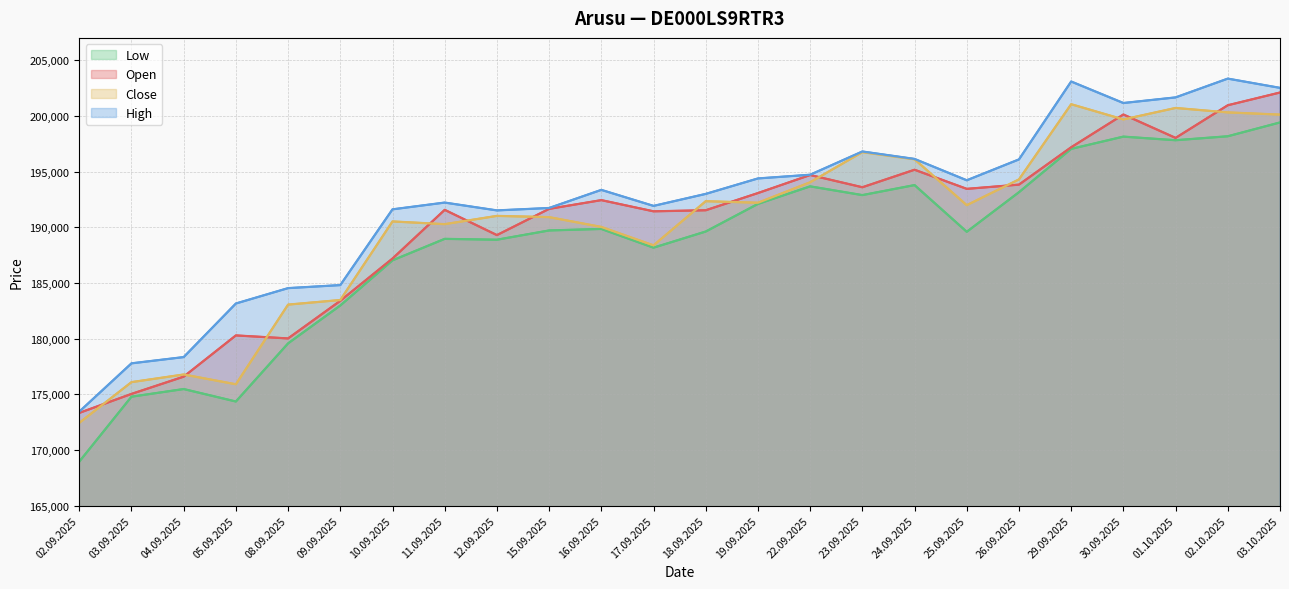

How many values in the High series exceed 193351?

11